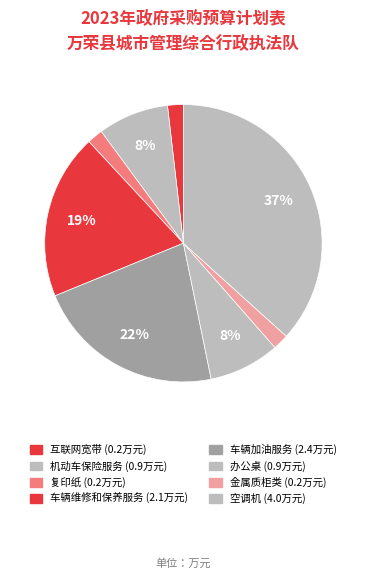

Does 金属质柜类 represent more than half of the total?

No